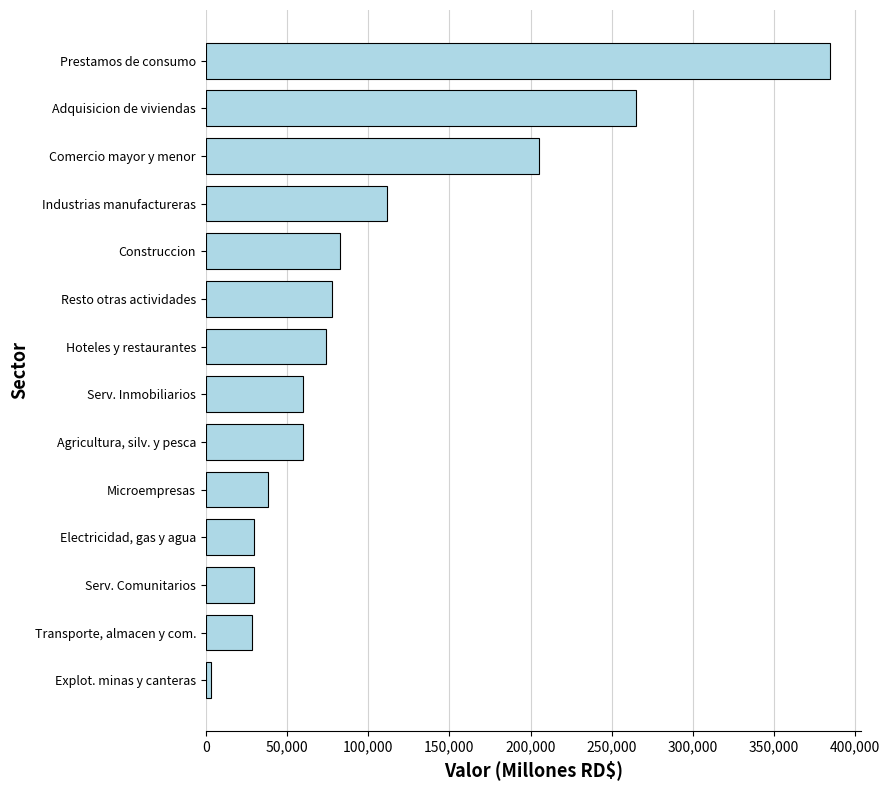

True or false: the data shows 142361.6 at Adquisicion de viviendas.

False